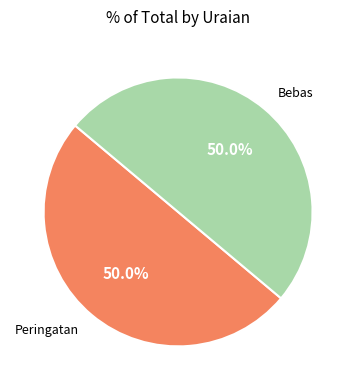

How many segments does this pie chart have?

2